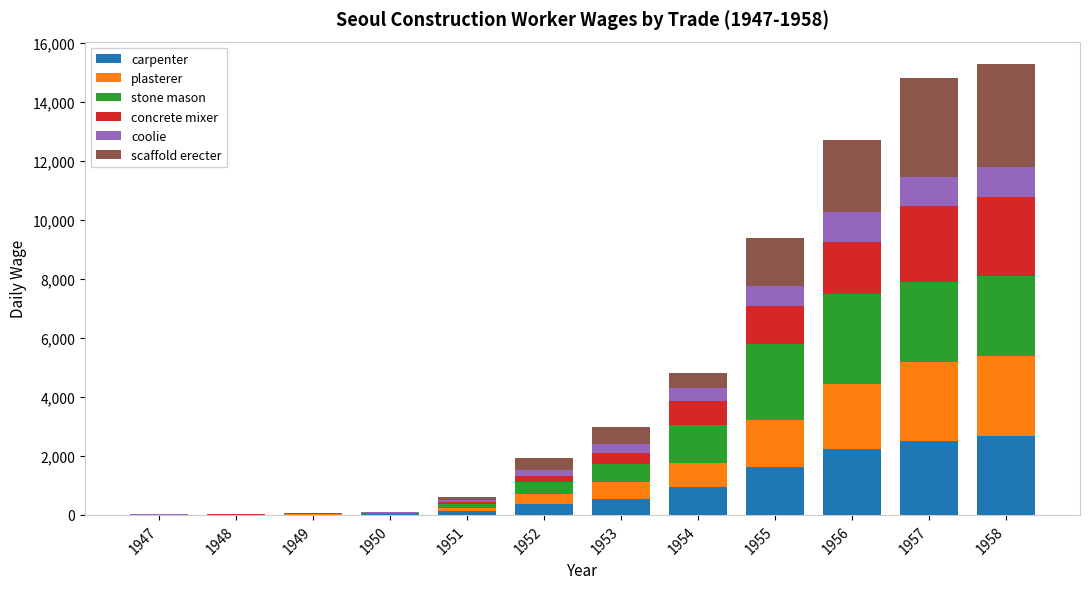

The carpenter series shows 547.0 at 1953. True or false?

True